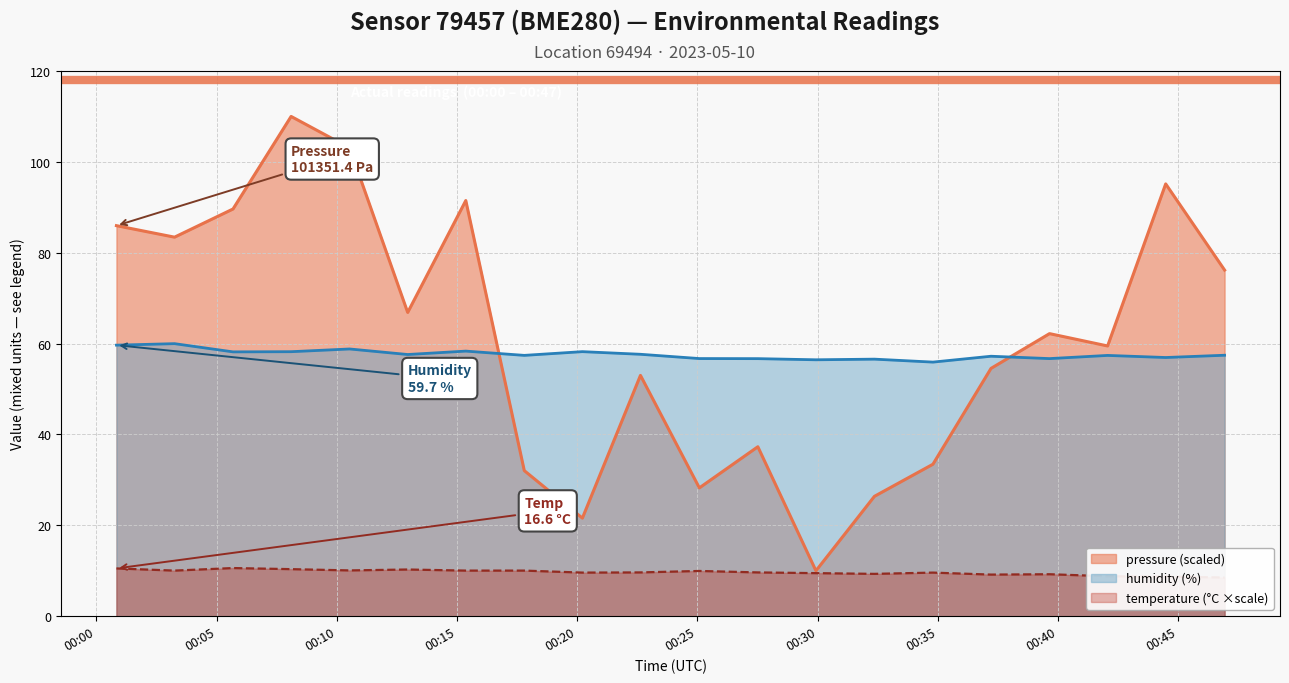

True or false: pressure (scaled) and humidity (%) intersect in this chart.

True